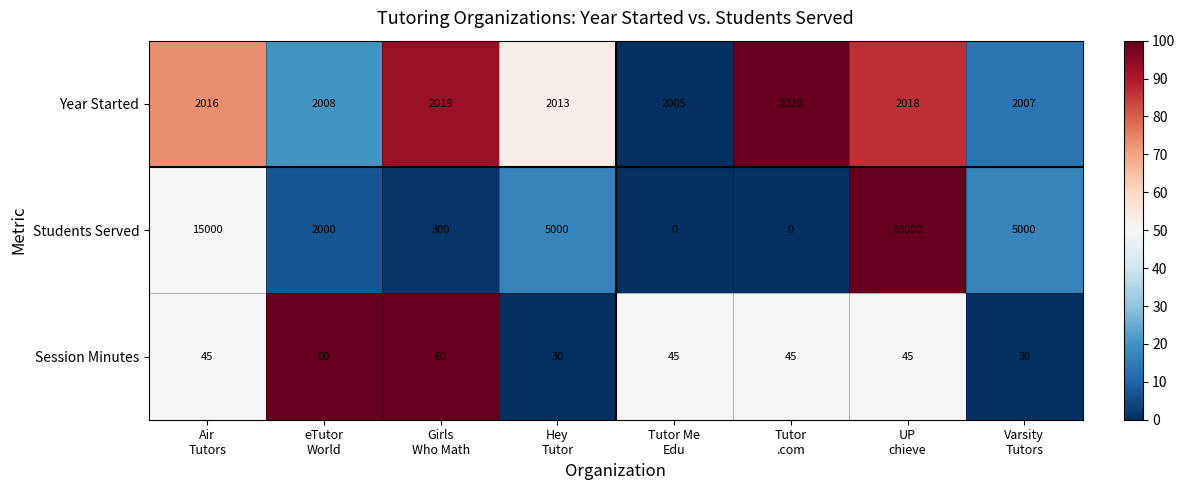

What is the difference between the maximum and minimum values in the Students Served series?

30000